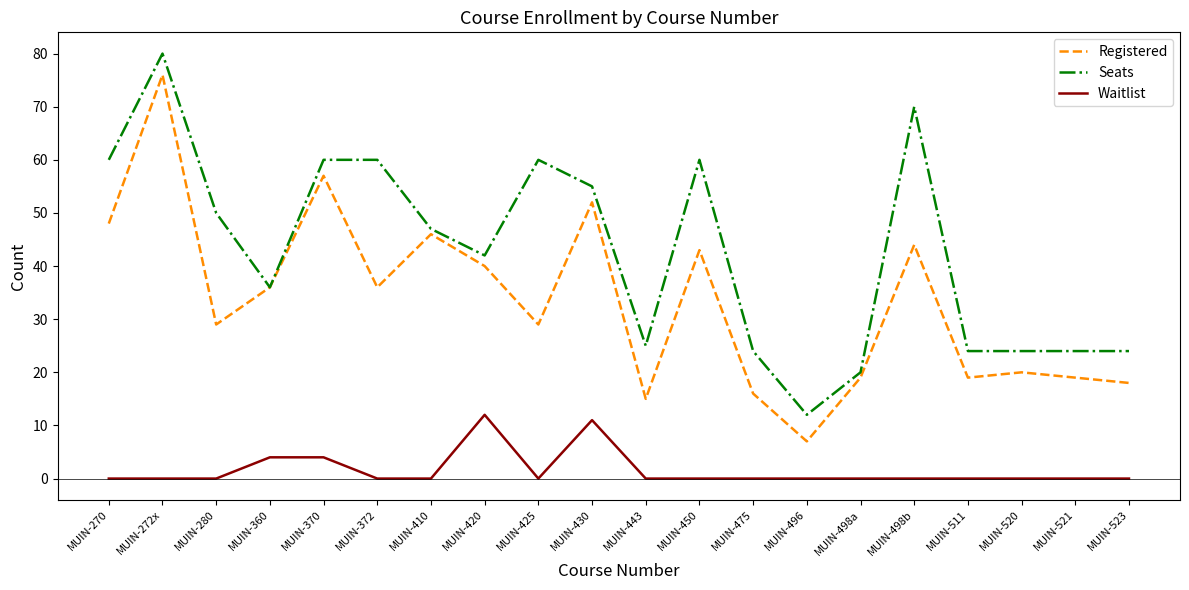

What is the sum of all Registered values?

669